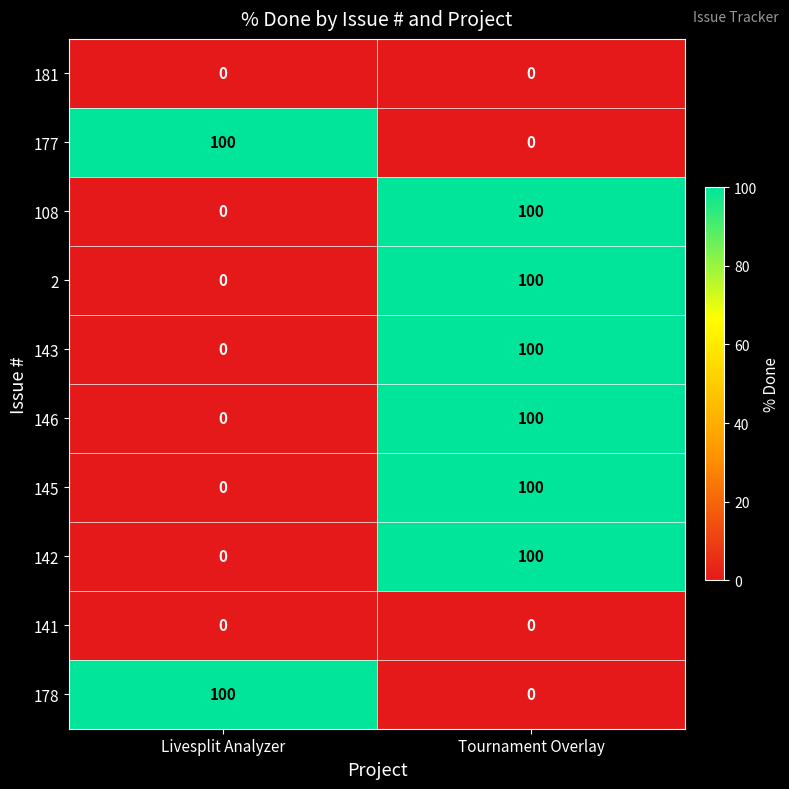

At which label is 143 closest to 50?

Livesplit Analyzer